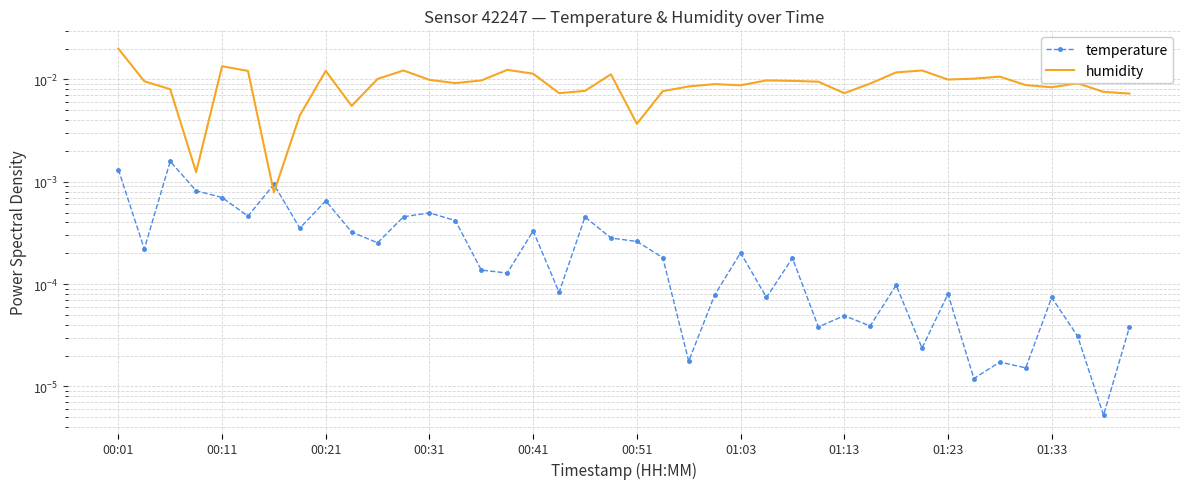

At which category is the sum across all series the highest?

00:01